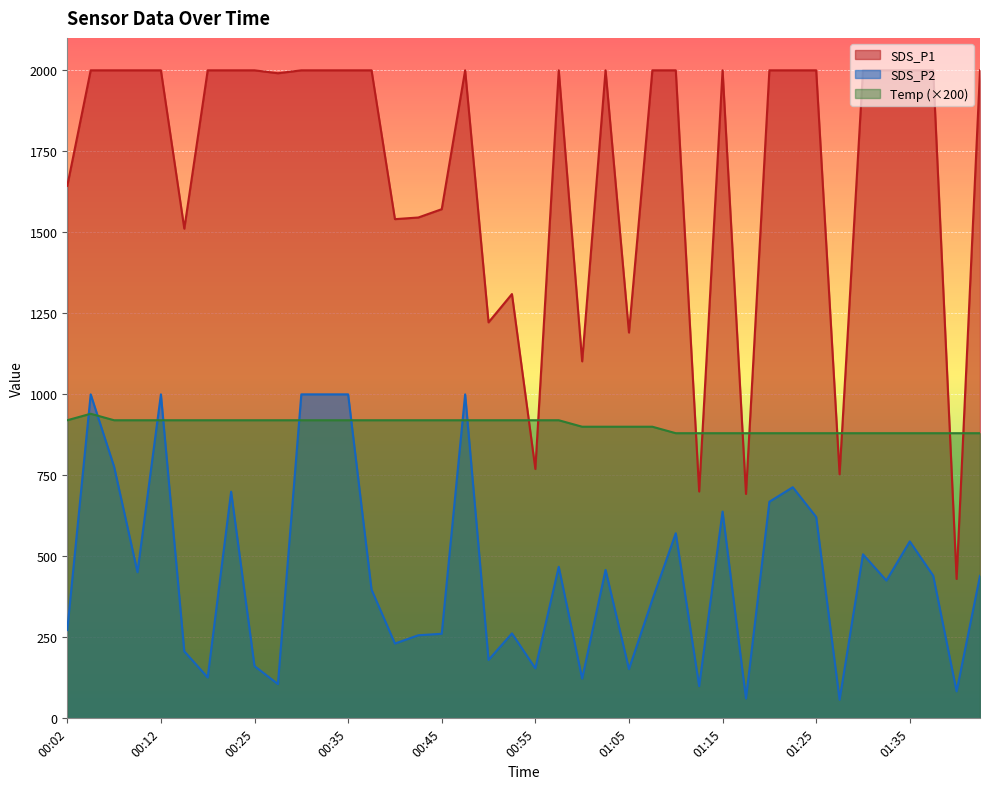

What is the sum of the SDS_P1 values at 00:23 and 00:43?

3545.6